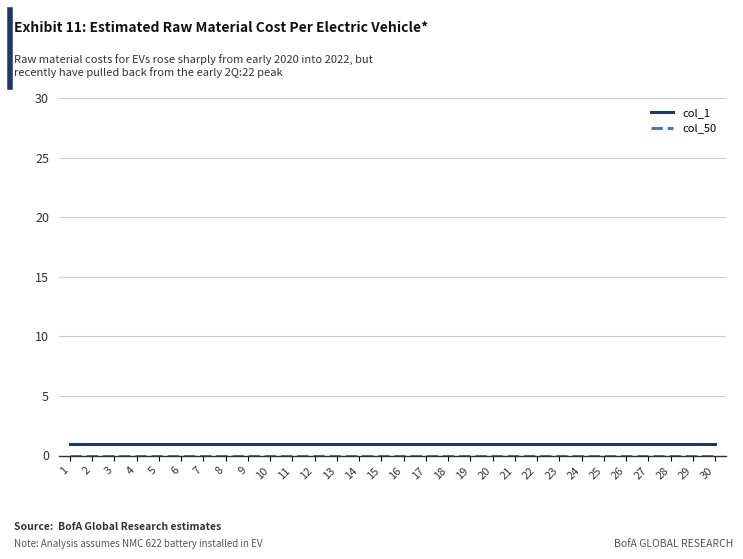

Is this an area chart (filled region under the line)?

No